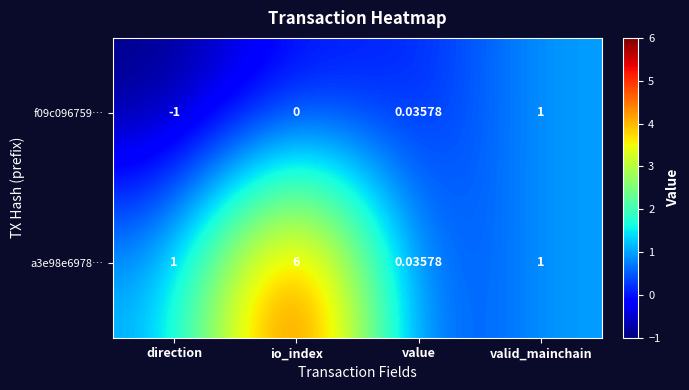

At which label is f09c096759… closest to 0?

io_index